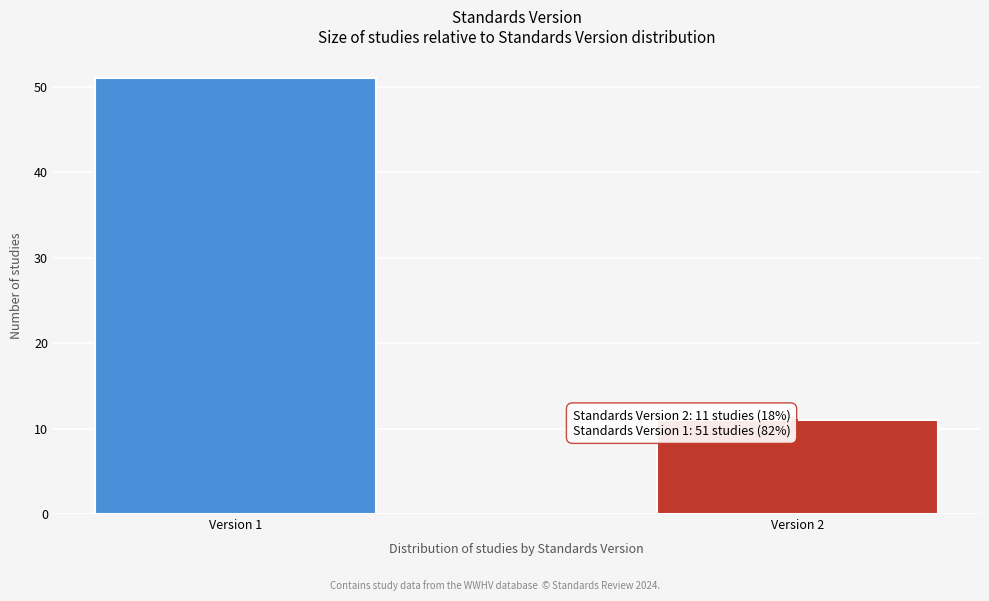

Reading left to right, transcribe all the data shown in this chart.

Version 1=51	Version 2=11